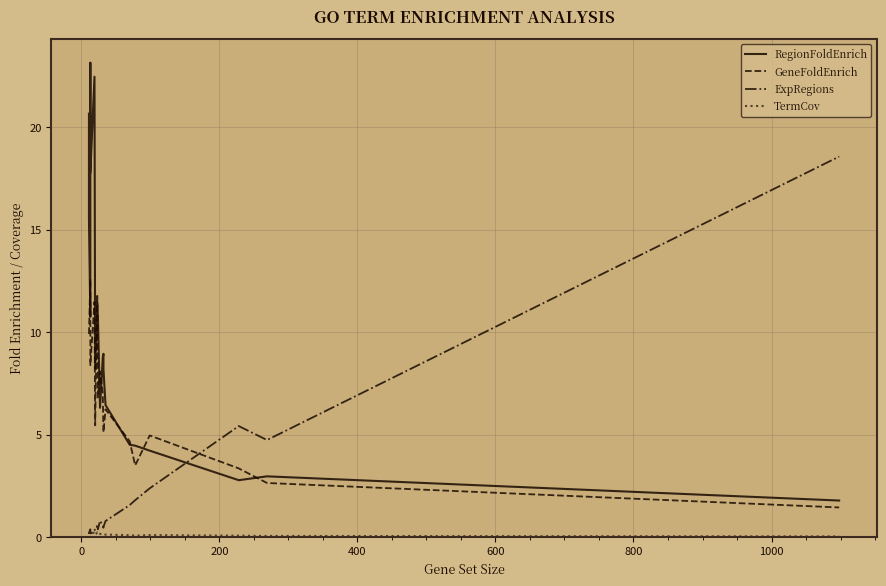

What is the sum of all RegionFoldEnrich values?

200.0